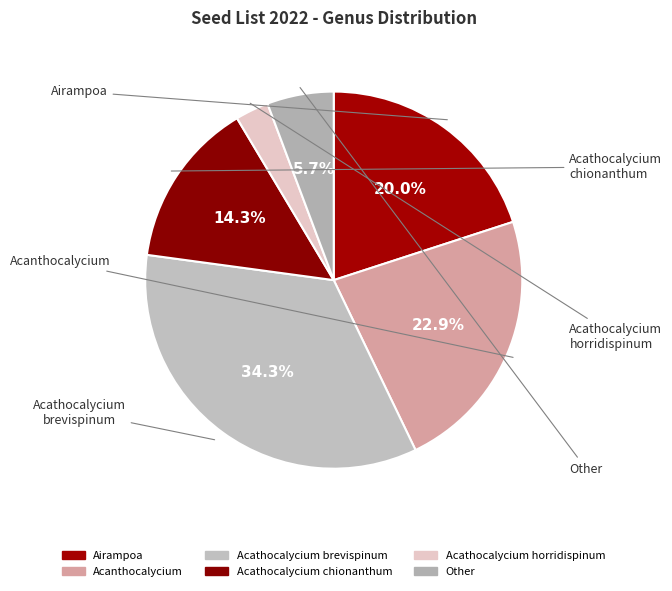

How many slices are in this pie chart?

6